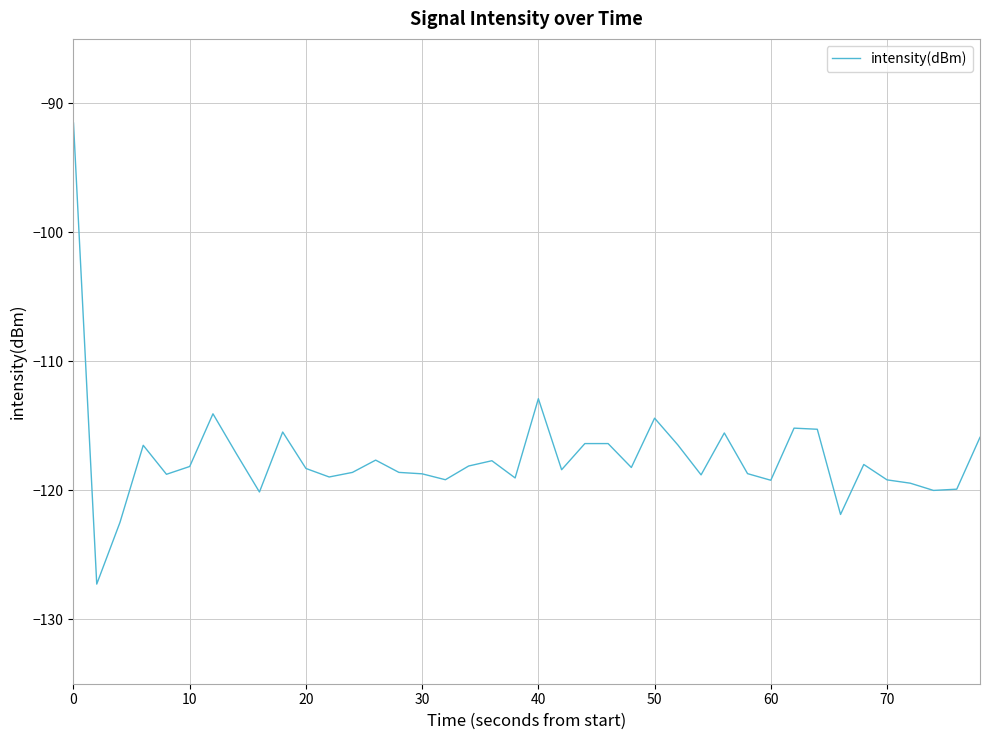

What is the difference between the maximum and minimum values?

35.7